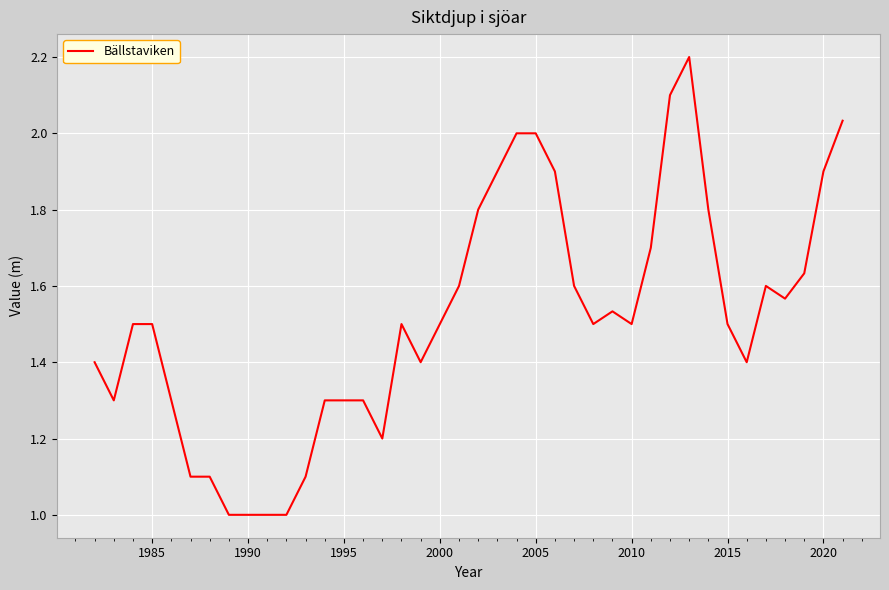

What is the maximum value shown in the chart?

2.2